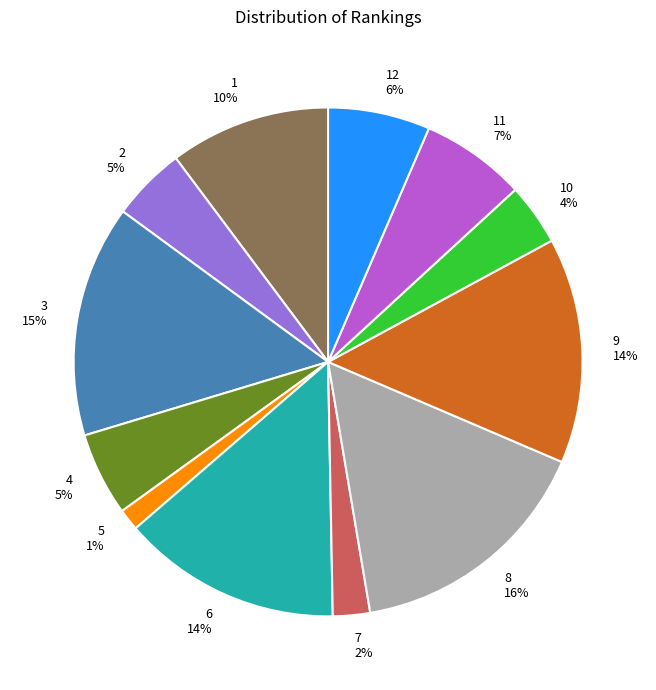

What percentage is the 9 slice, to the nearest percent?

14%